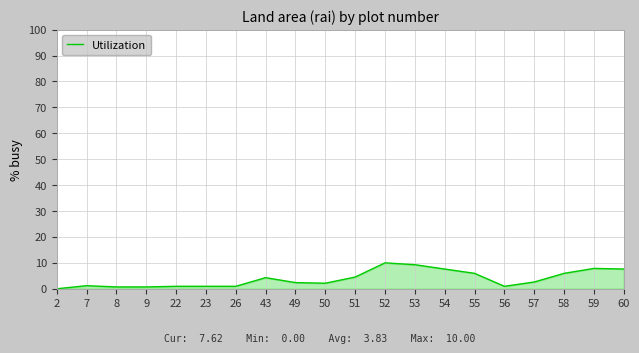

How many series are shown in this chart?

1